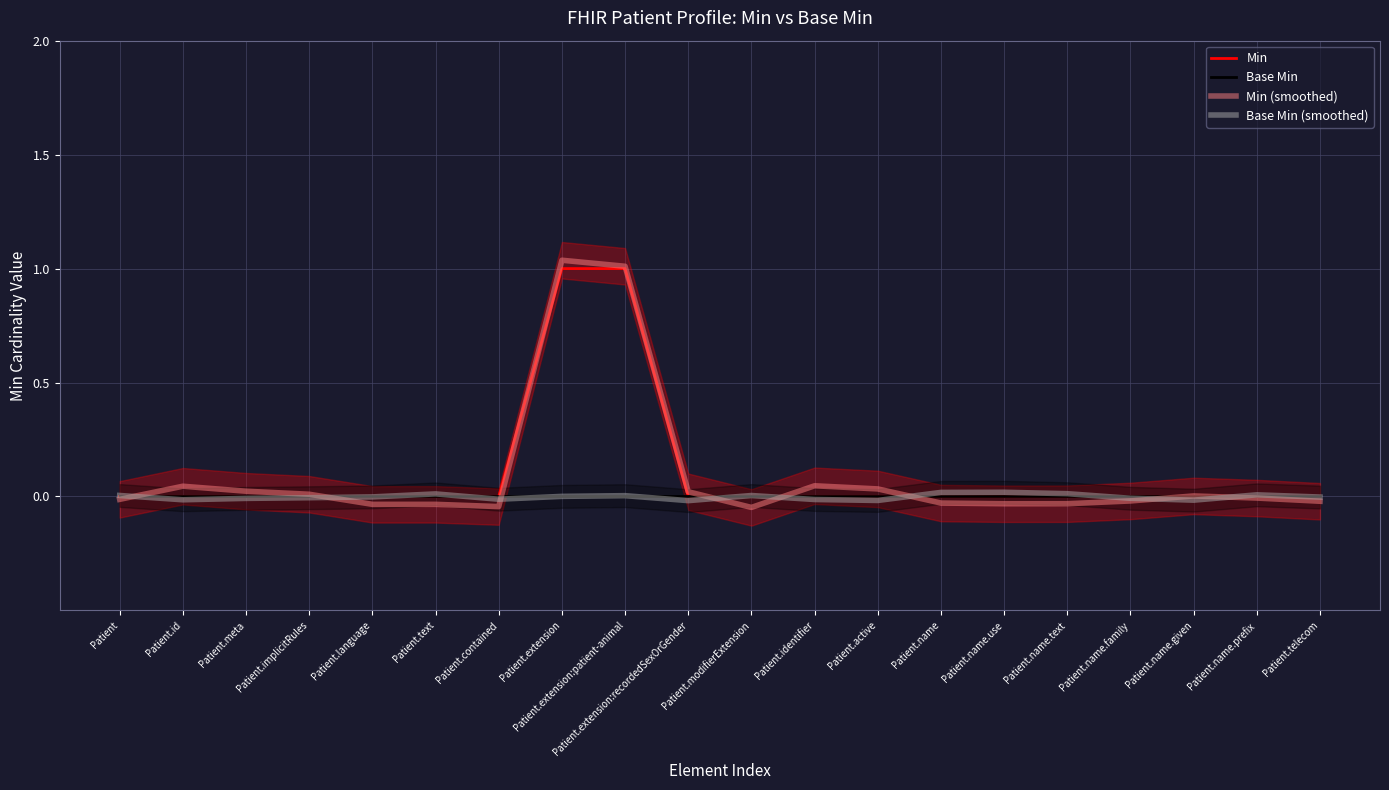

The Min series shows -0.6 at Patient.active. True or false?

False